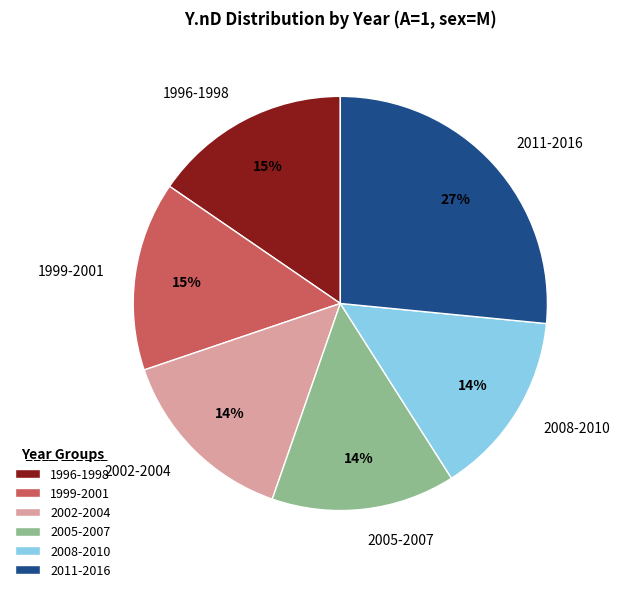

Which slice is the largest?

2011-2016